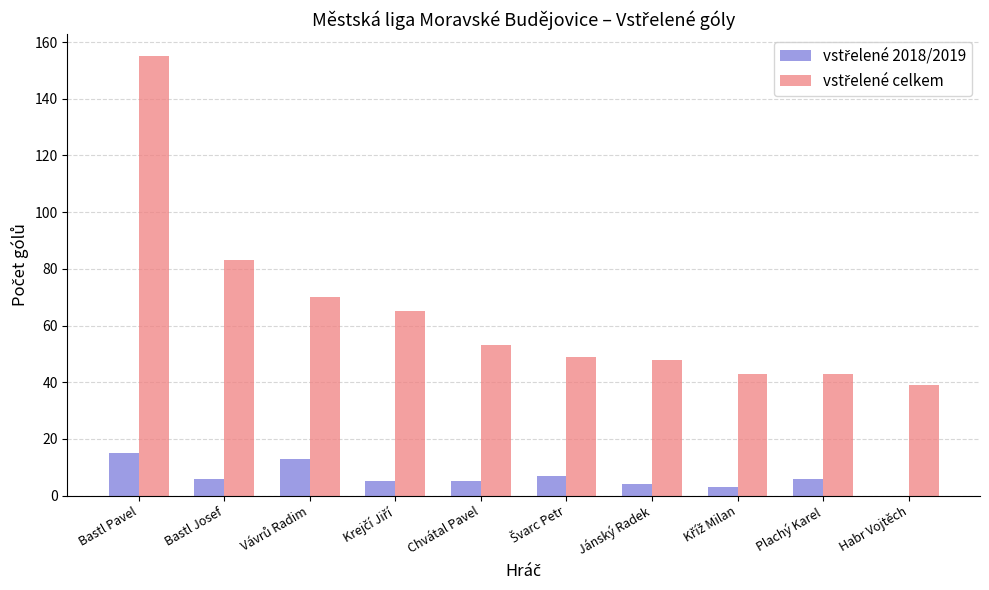

At which category does the chart reach its peak across all series?

Bastl Pavel